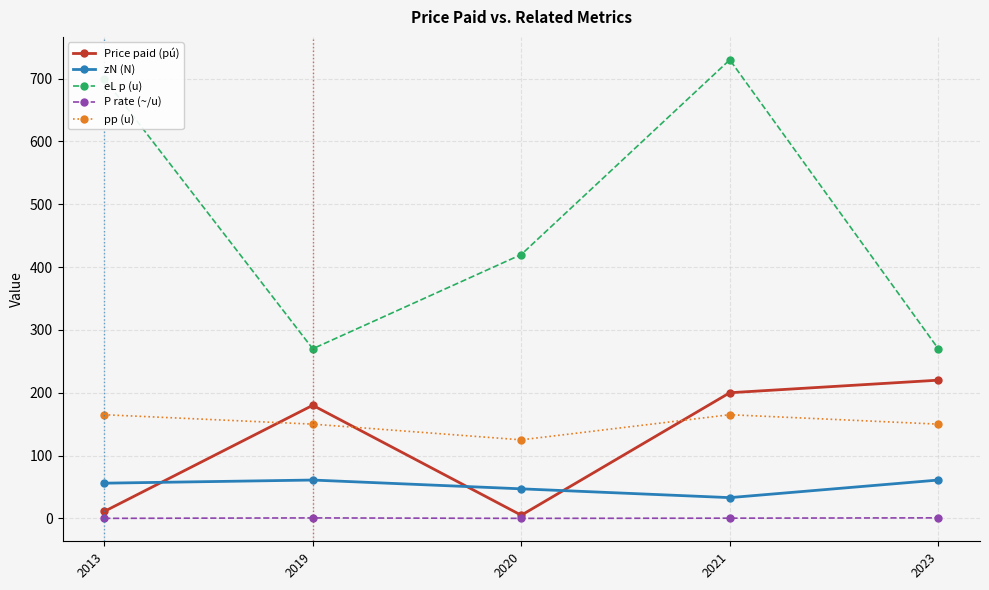

At which category does pp (u) reach its first local peak?

2021